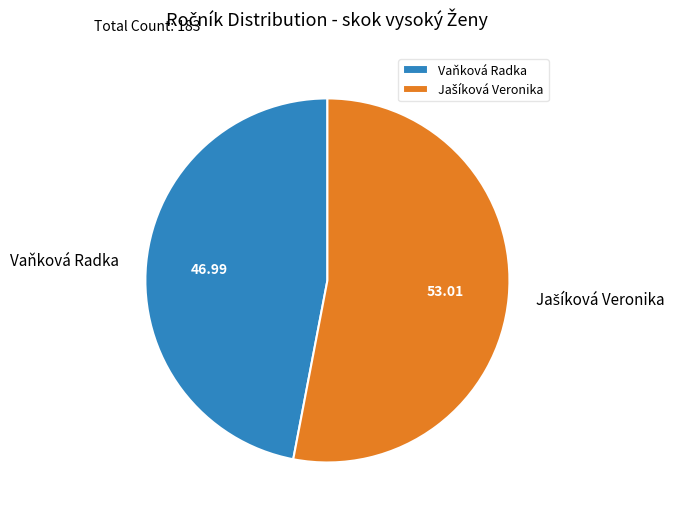

Is there a majority slice in this chart?

Yes